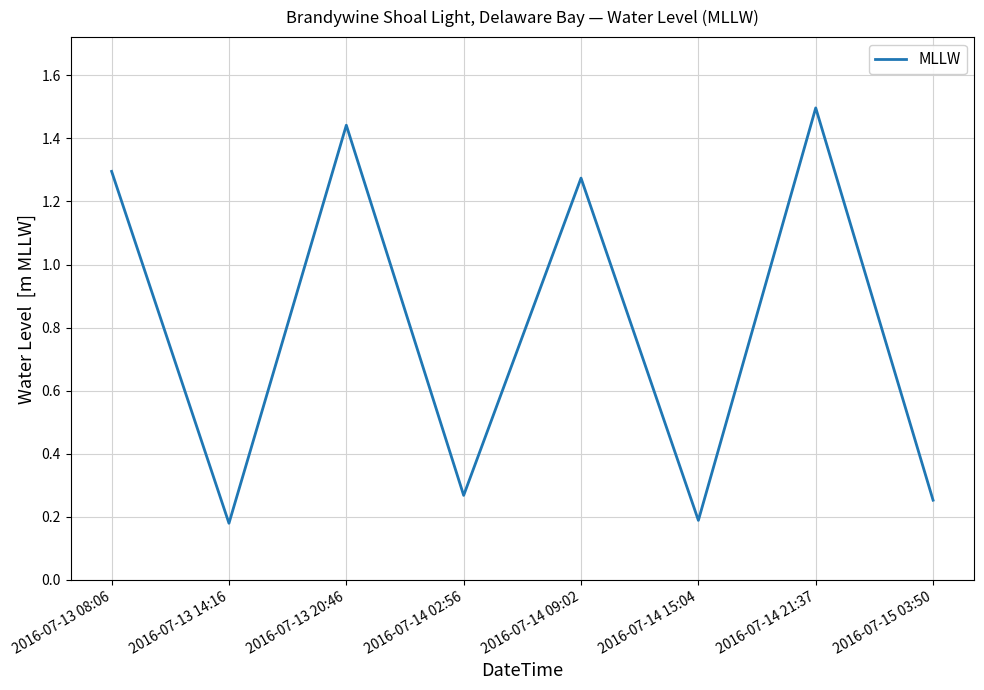

At which category does the chart reach its peak across all series?

2016-07-14 21:37